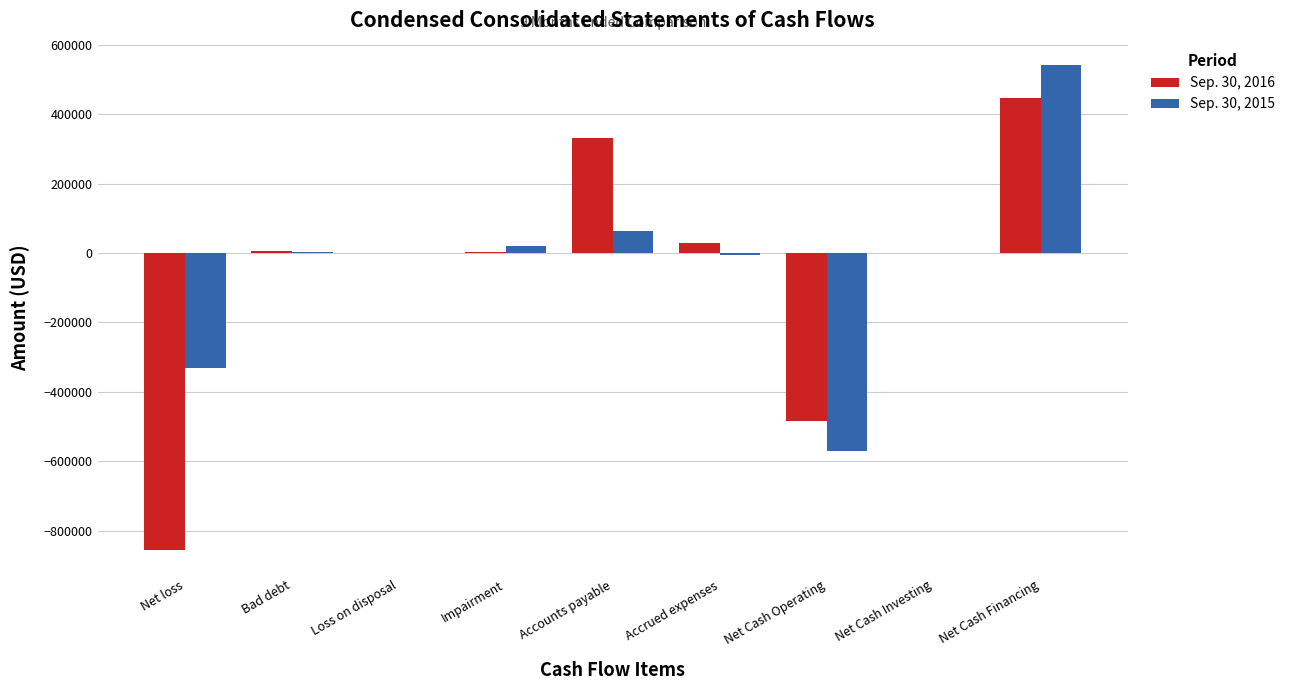

How many categories are shown in the chart?

9